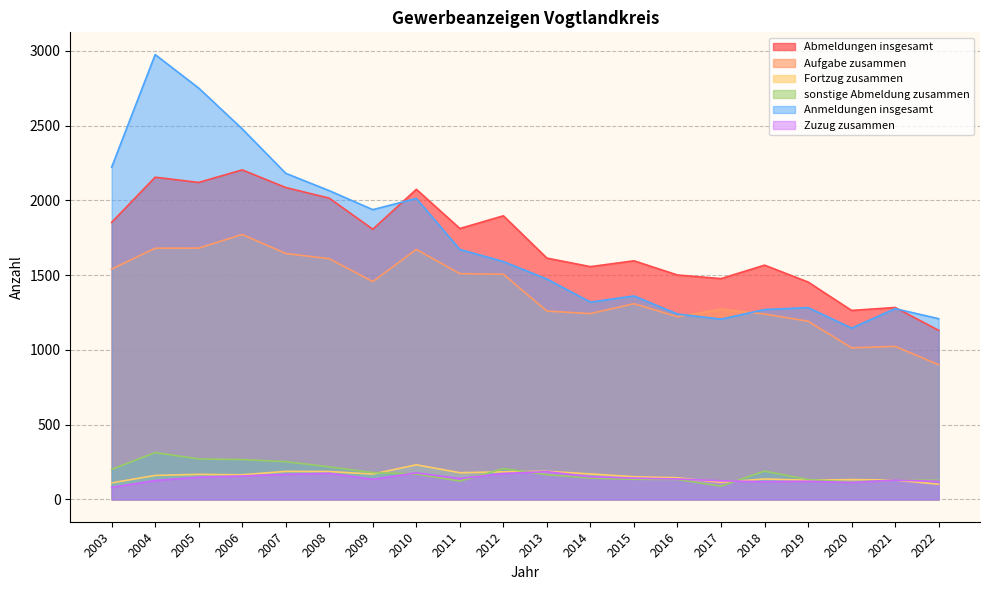

At which category is the sum across all series the highest?

2004